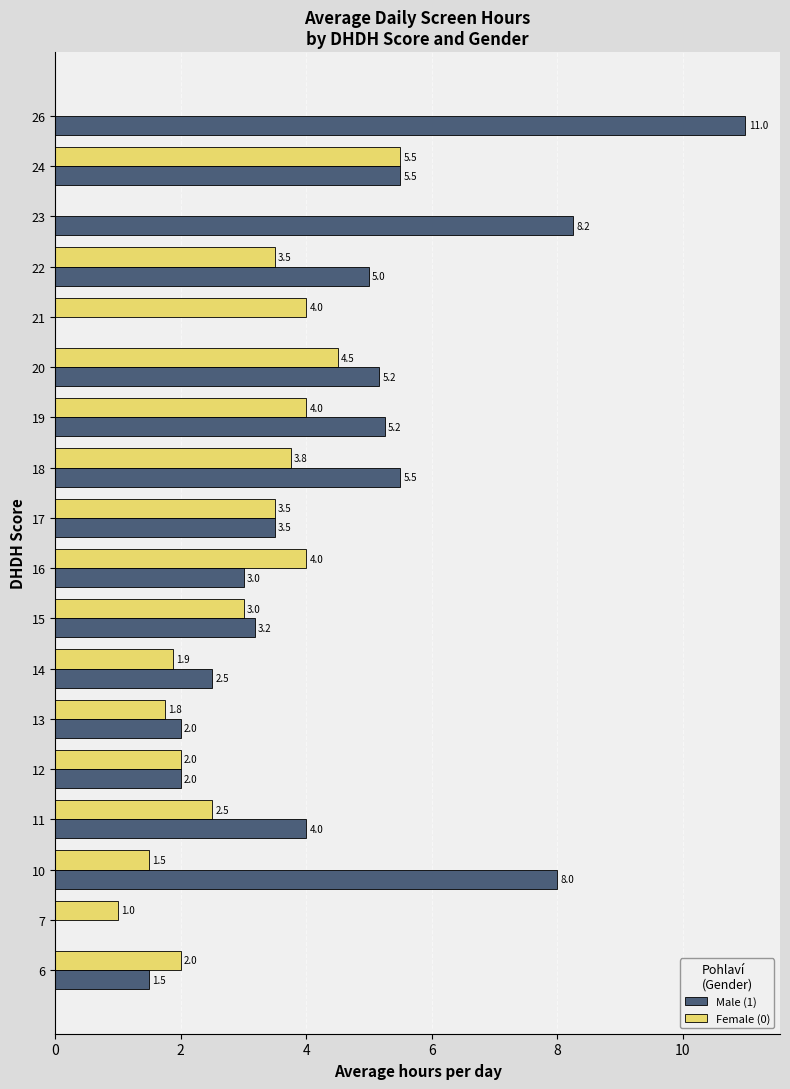

Which category has the highest value in the Male (1) series?

26